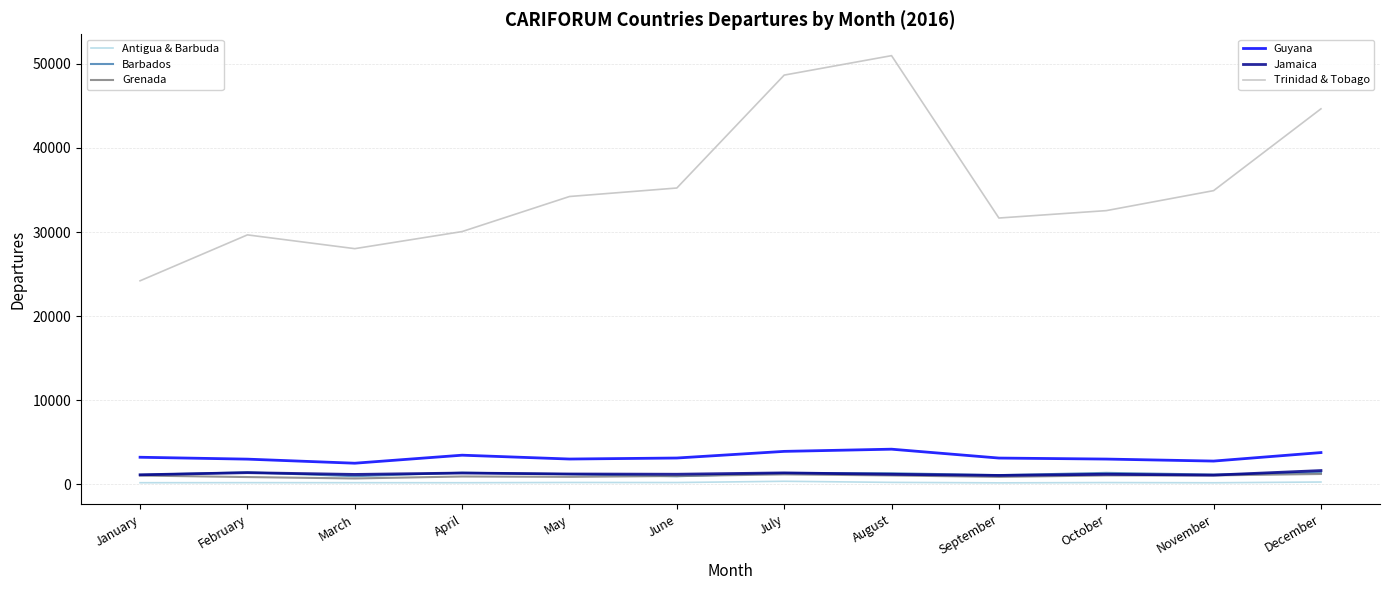

Which label corresponds to the largest value in the chart?

August